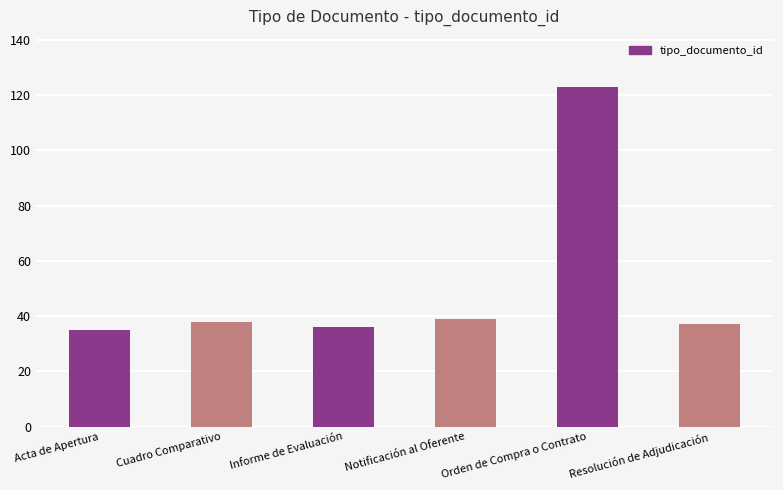

Reading left to right, what are all the values shown in this chart?

Acta de Apertura=35	Cuadro Comparativo=38	Informe de Evaluación=36	Notificación al Oferente=39	Orden de Compra o Contrato=123	Resolución de Adjudicación=37